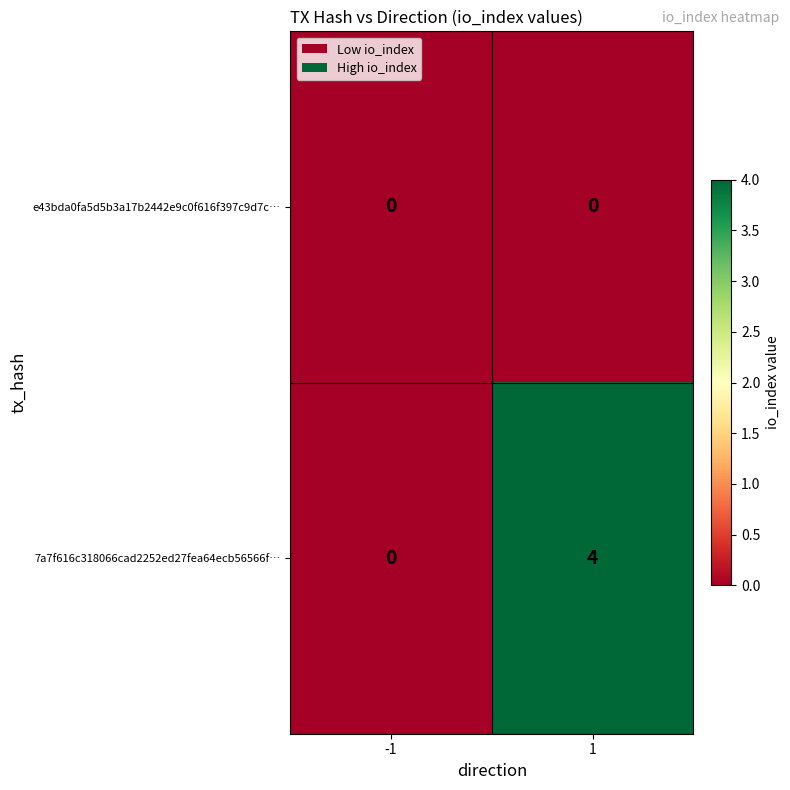

At which category is the sum across all series the highest?

1